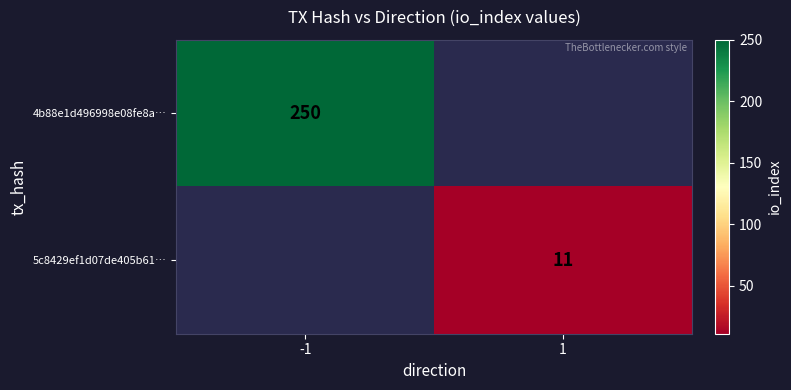

The value of 4b88e1d496998e08fe8a… at -1 is 250. True or false?

True